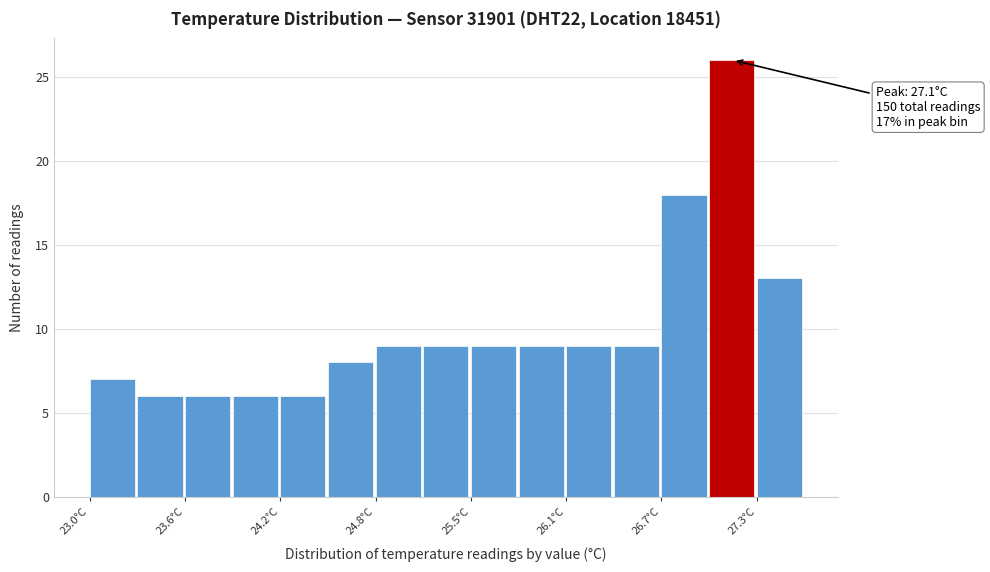

Around what value on the x-axis is the tallest bar? Give the approximate position of its centre, as read against the axis.

27.1